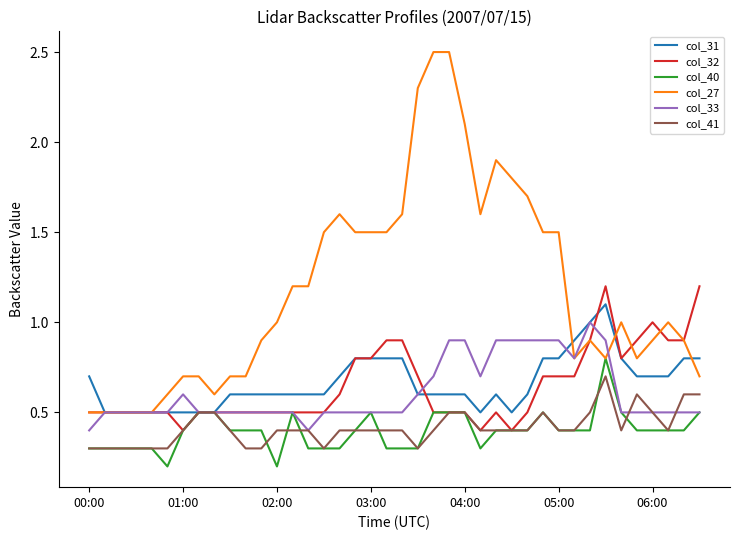

True or false: col_40 has more than 0 points higher than both neighbors.

True